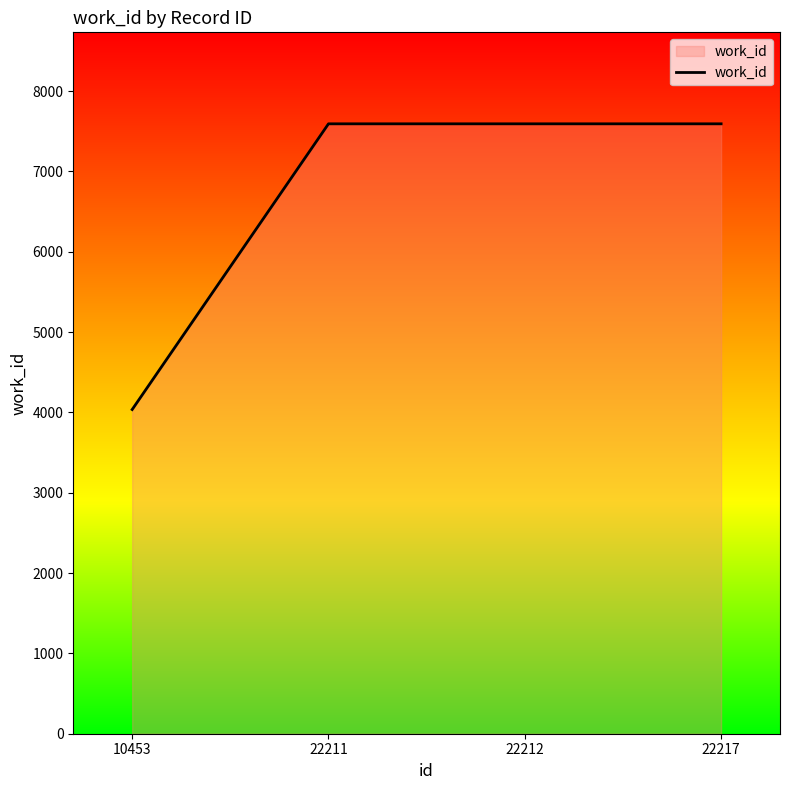

What is the average value?

6704